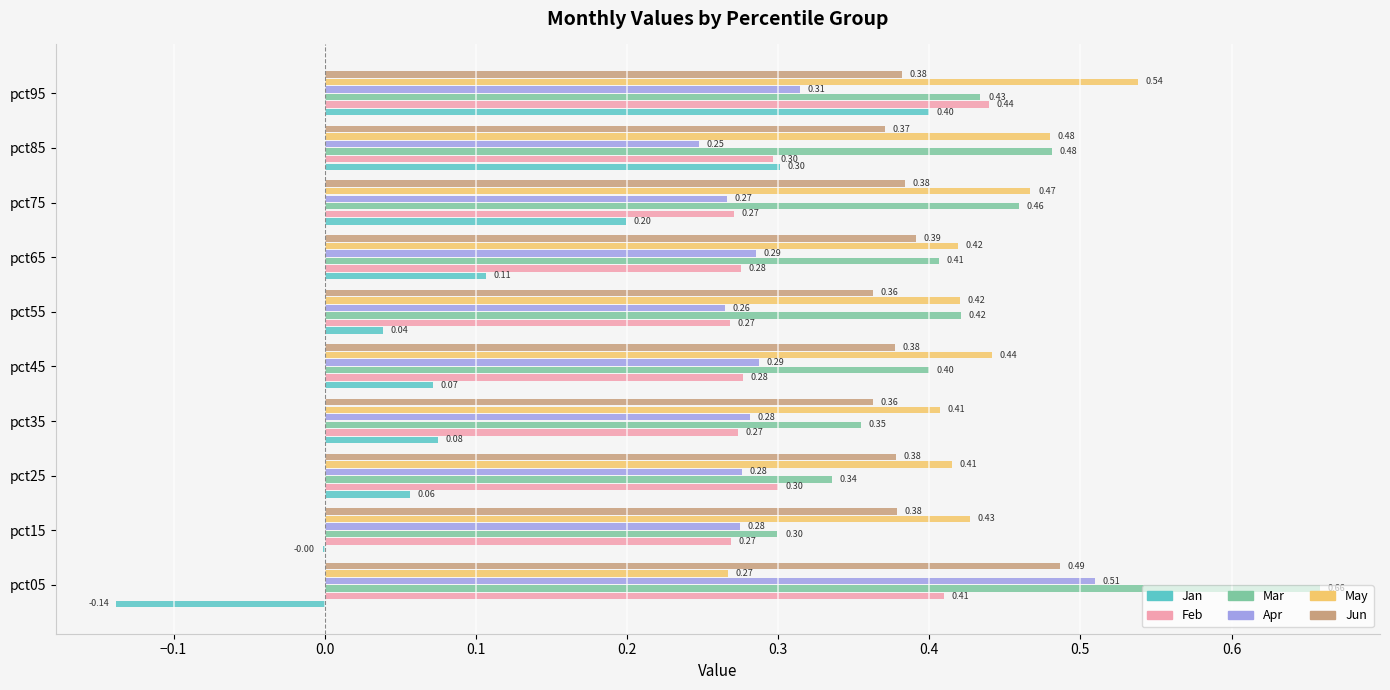

Count the number of categories in the chart.

10